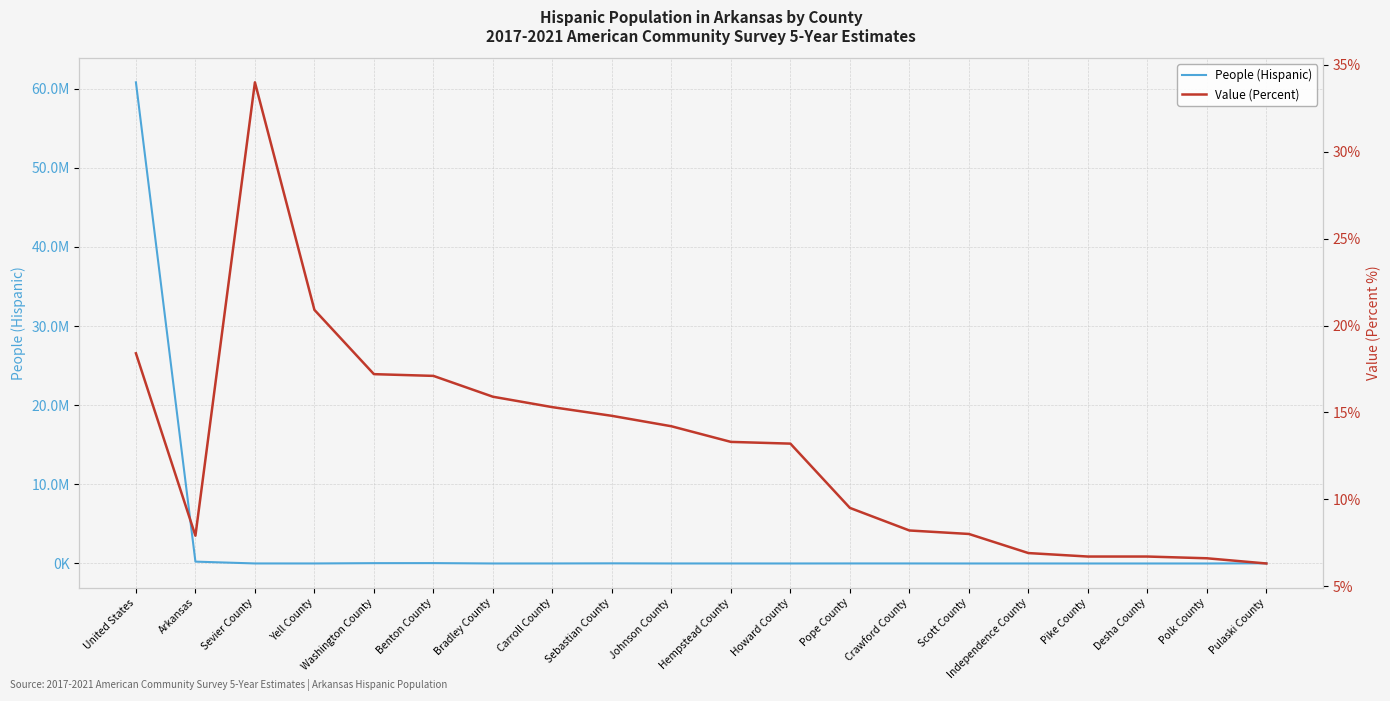

Which label corresponds to the smallest value in the chart?

Pulaski County